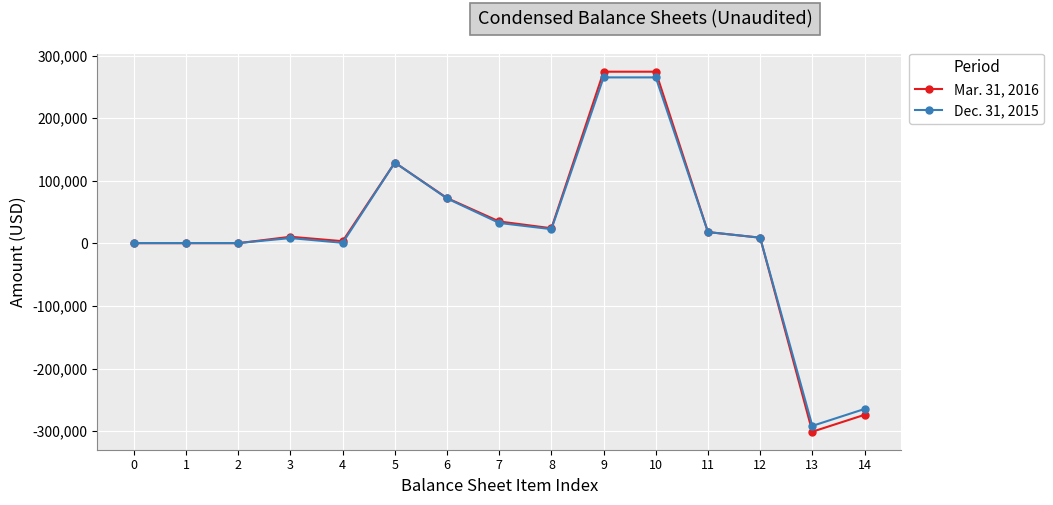

Is the value of Dec. 31, 2015 at 14 greater than the value of Mar. 31, 2016 at 4?

No